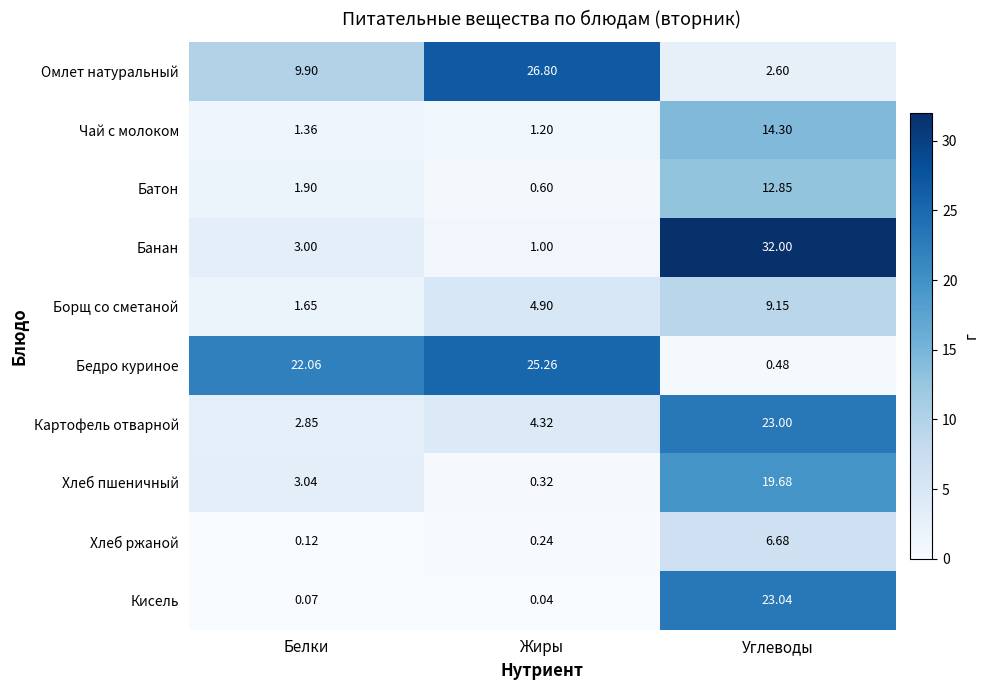

Which series has the largest total across all categories?

Бедро куриное